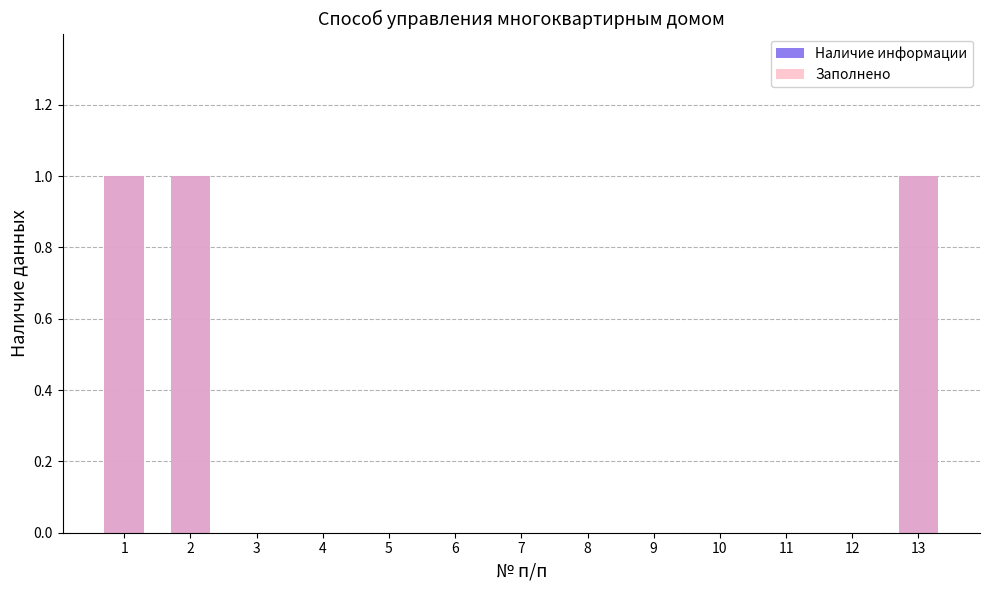

What are all the series names shown in the legend?

Наличие информации, Заполнено